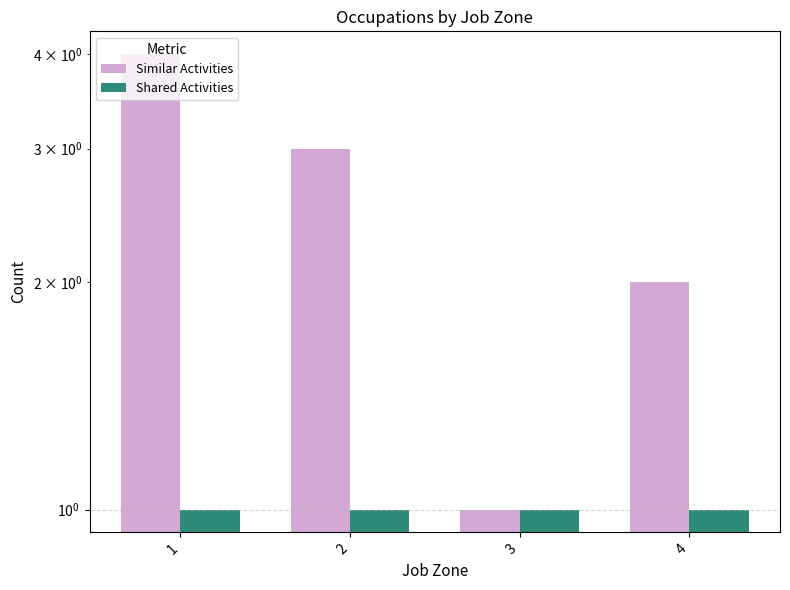

What is the spread (max minus min) of values at 4?

1